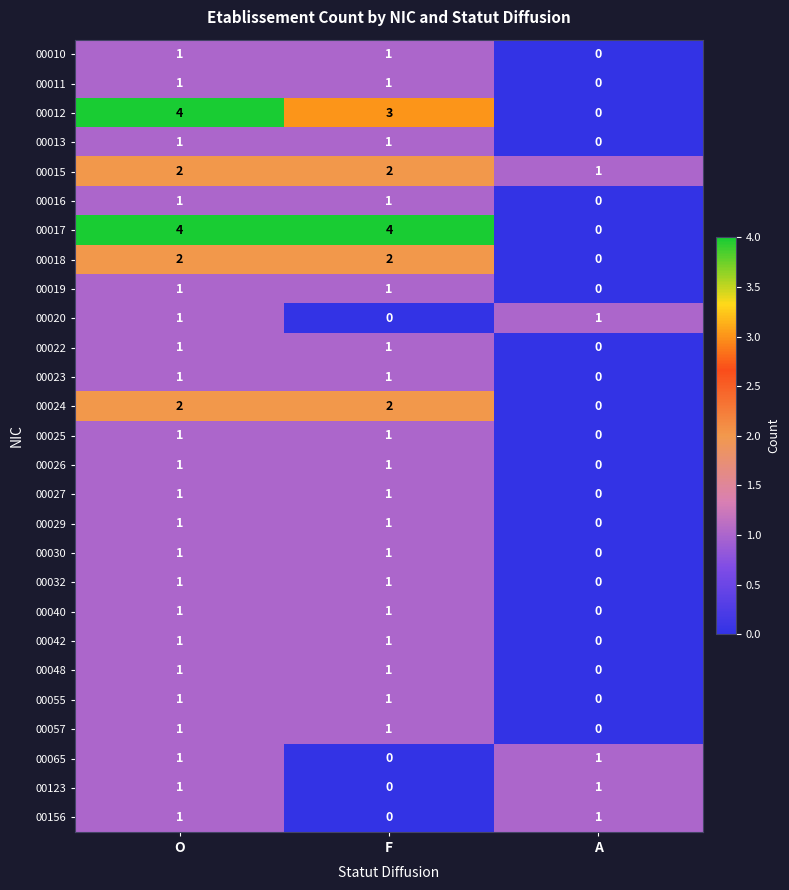

What is the sum of the 00018 values at O and F?

4